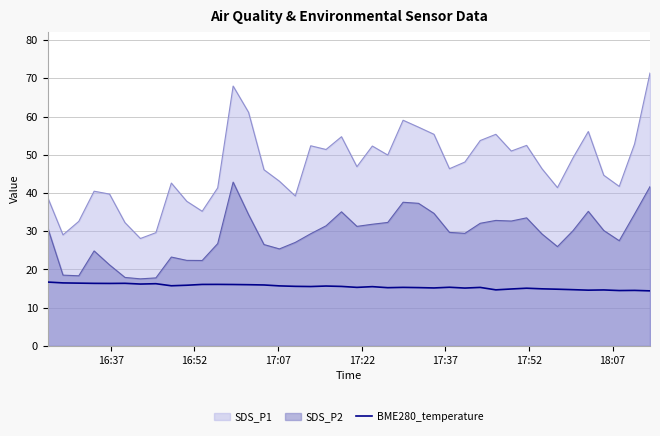

How many points are higher than both their immediate neighbors (excluding endpoints)?

11